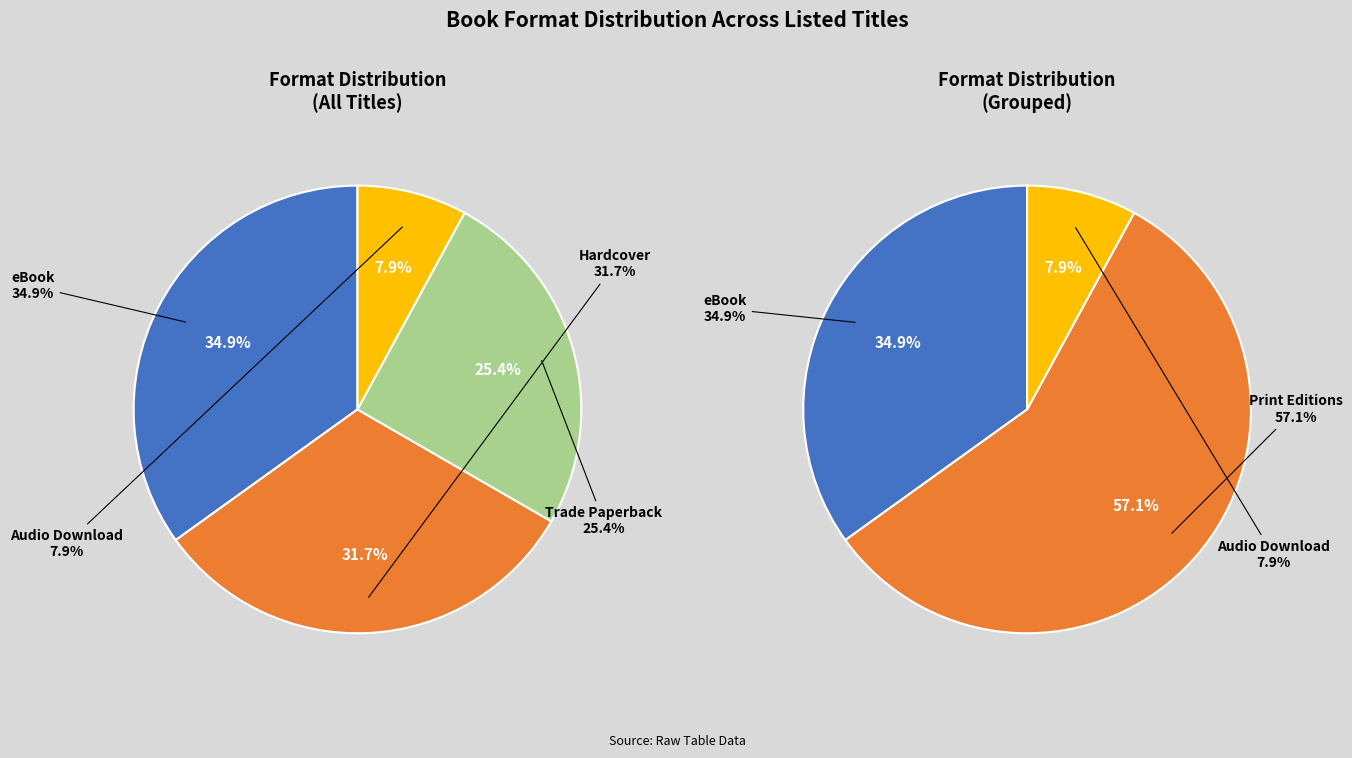

Which category has the smallest portion of the pie?

Audio Download